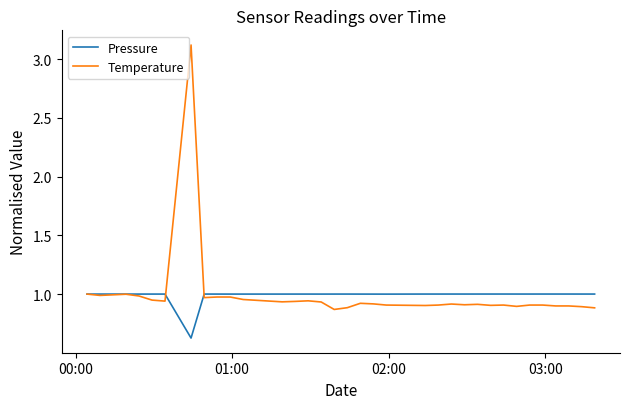

Which series has the widest spread of values?

Temperature